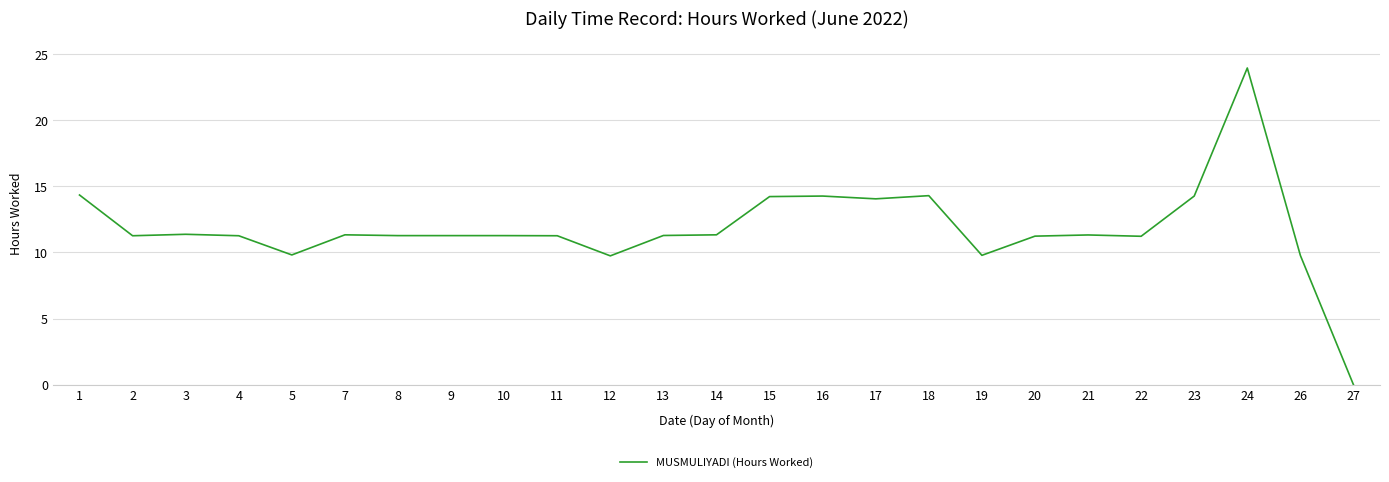

Approximately how many times larger is the value at 11 compared to 8?

1.0